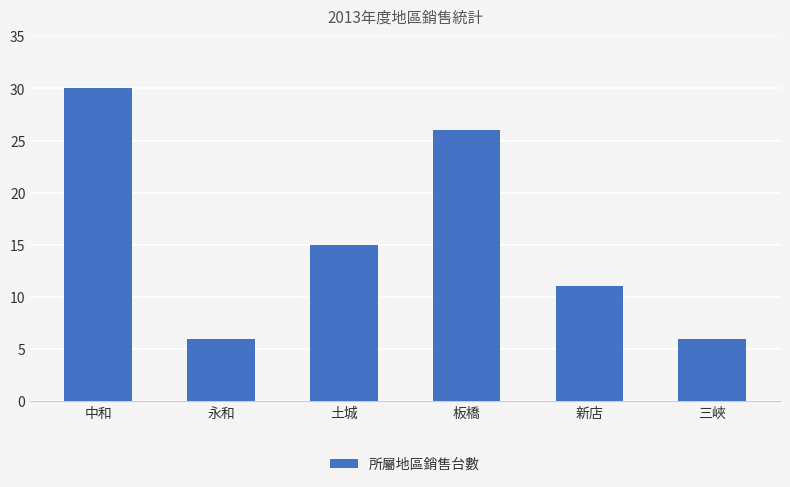

Reading left to right, what are all the values shown in this chart?

中和=30	永和=6	土城=15	板橋=26	新店=11	三峽=6